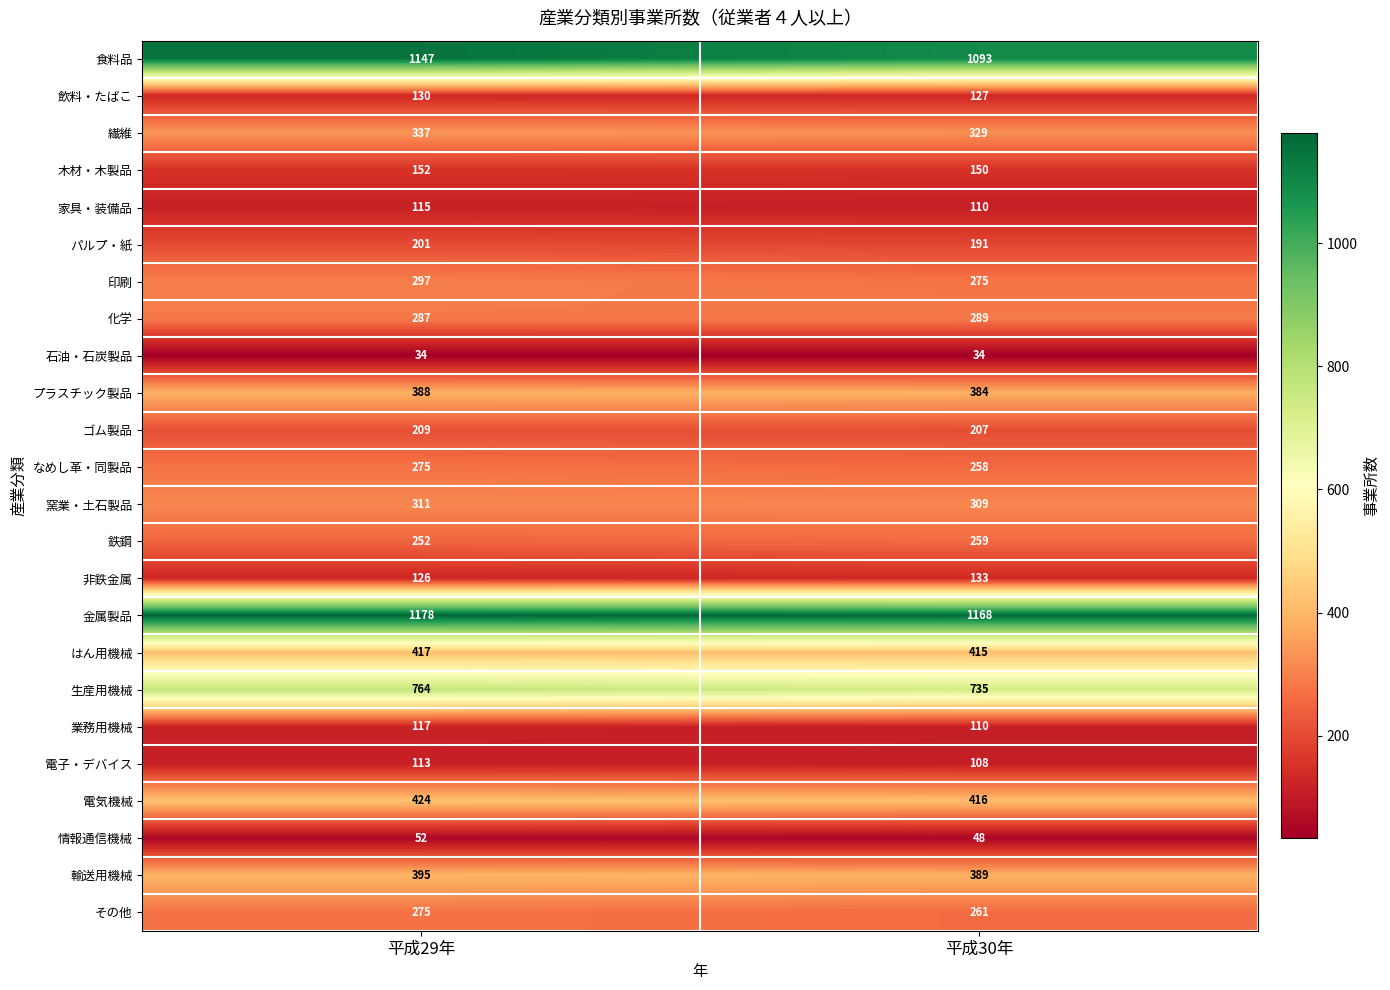

Which series changed the most between 平成29年 and 平成30年?

食料品